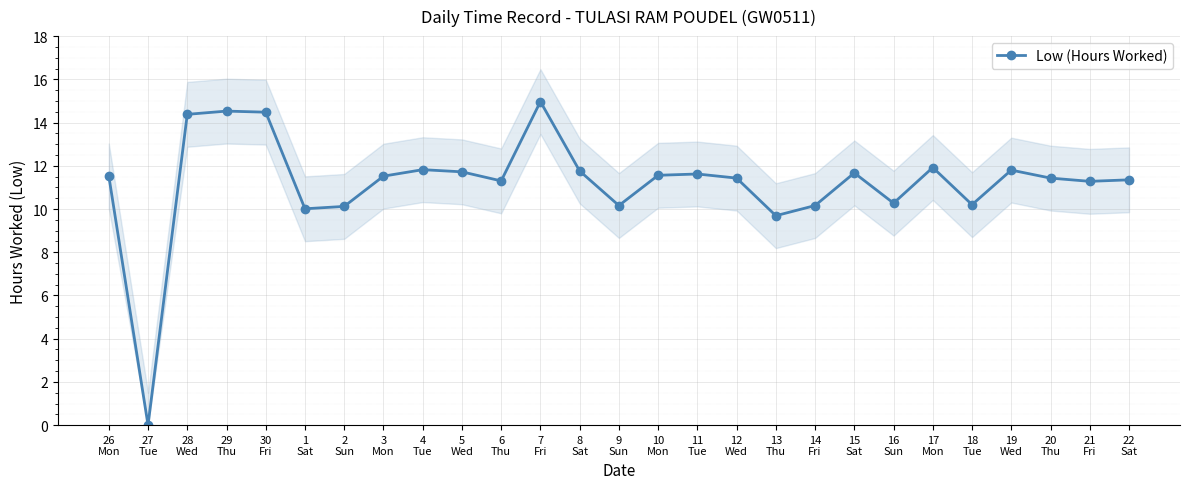

Rank the categories by value from highest to lowest.

7
Fri, 29
Thu, 30
Fri, 28
Wed, 17
Mon, 4
Tue, 19
Wed, 8
Sat, 5
Wed, 15
Sat, 11
Tue, 10
Mon, 26
Mon, 3
Mon, 12
Wed, 20
Thu, 22
Sat, 6
Thu, 21
Fri, 16
Sun, 18
Tue, 9
Sun, 14
Fri, 2
Sun, 1
Sat, 13
Thu, 27
Tue